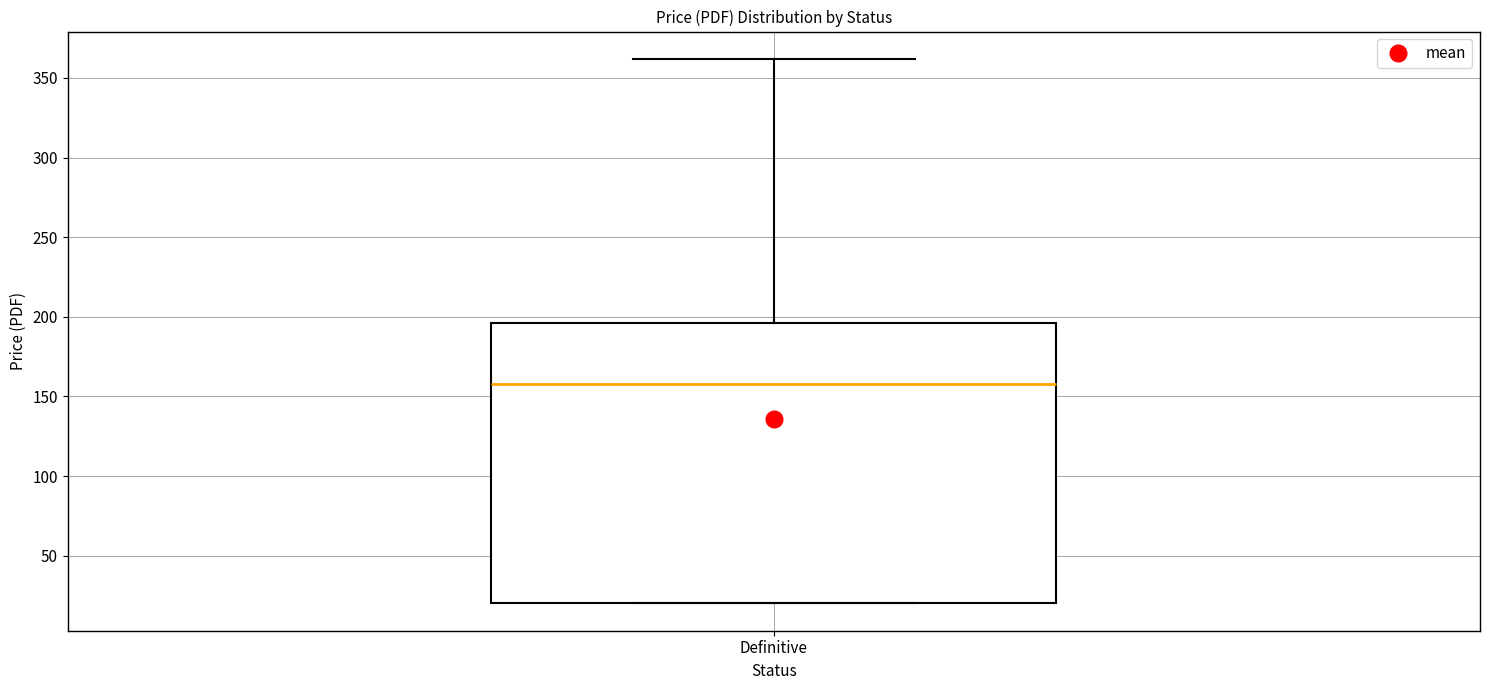

Read this box plot against the y-axis: the position of the median line, the range covered by the box, and the ends of both whiskers. The values are not printed on the chart, so give them approximately, as read against the axis.

median 160, box 20 to 195, whiskers 20 to 360